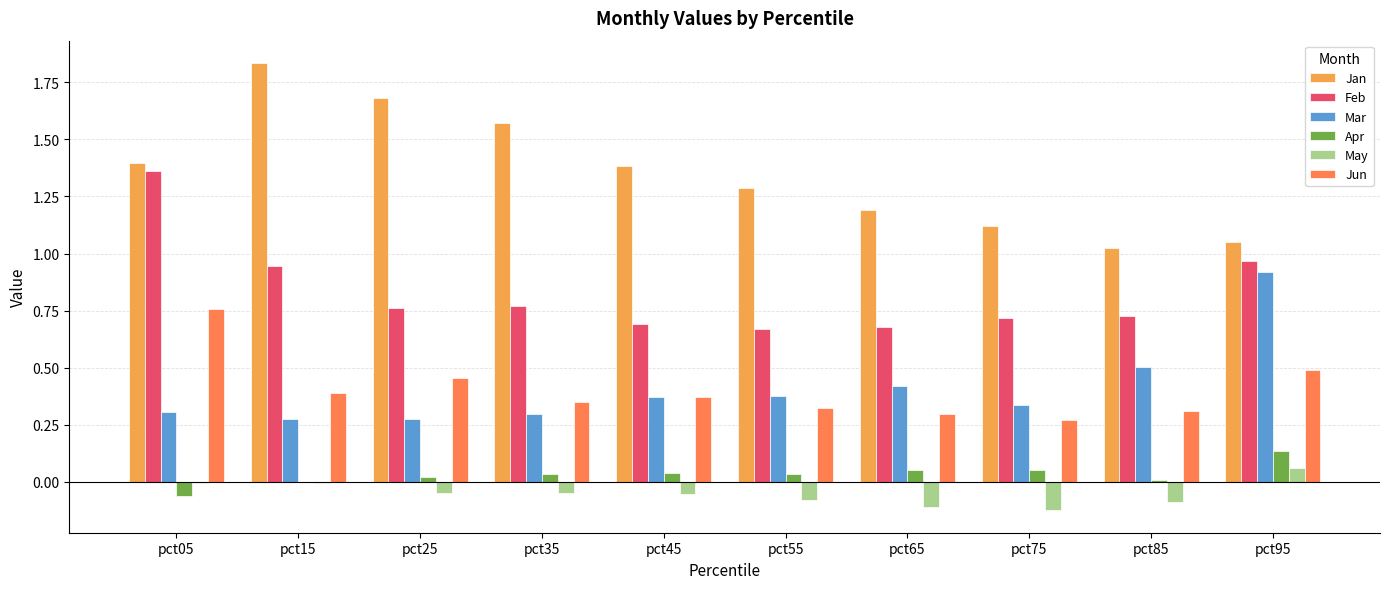

Are the bars grouped side by side (vs. stacked)?

Yes